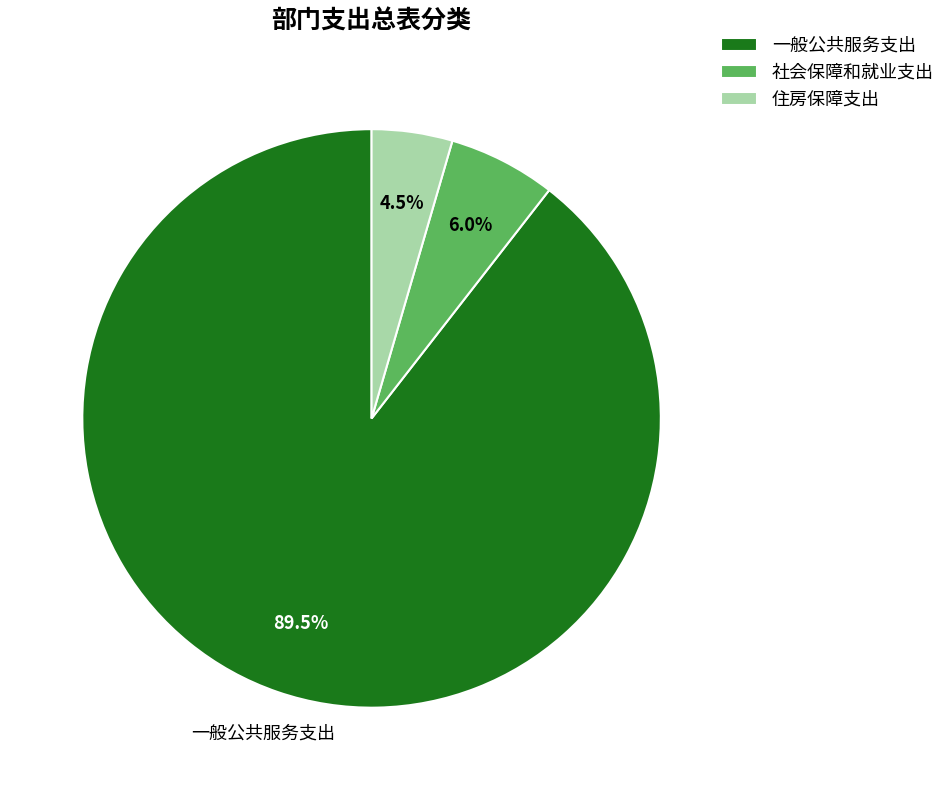

To the nearest percent, what is the average slice percentage?

33%